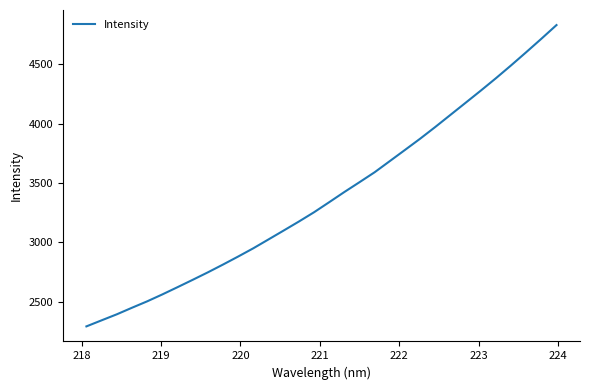

What is the minimum value shown in the chart?

2291.1